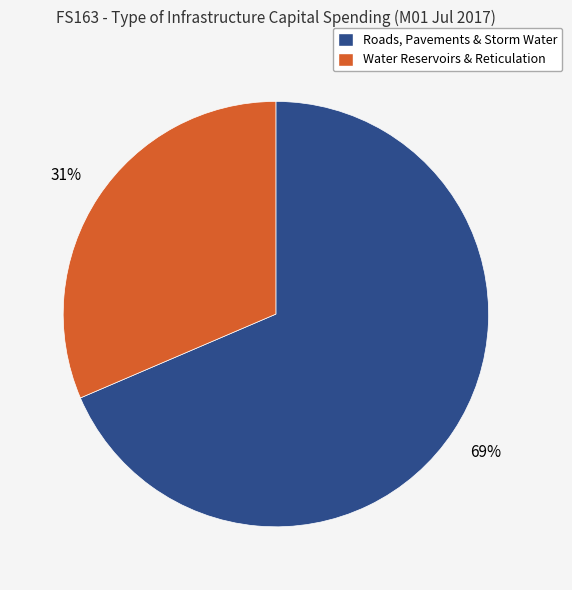

Between Roads, Pavements & Storm Water and Water Reservoirs & Reticulation, which is larger?

Roads, Pavements & Storm Water